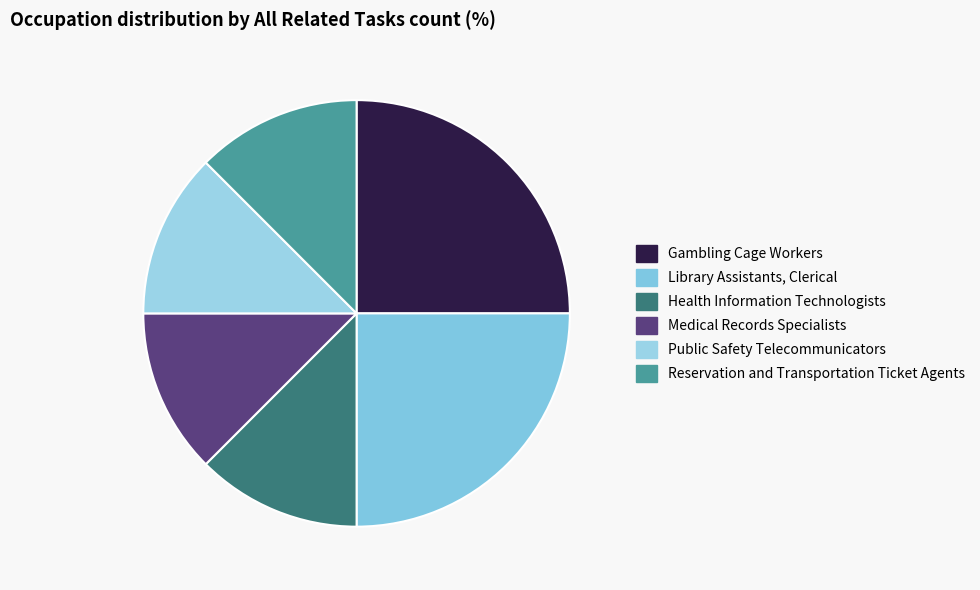

Which category has the smallest portion of the pie?

Health Information Technologists